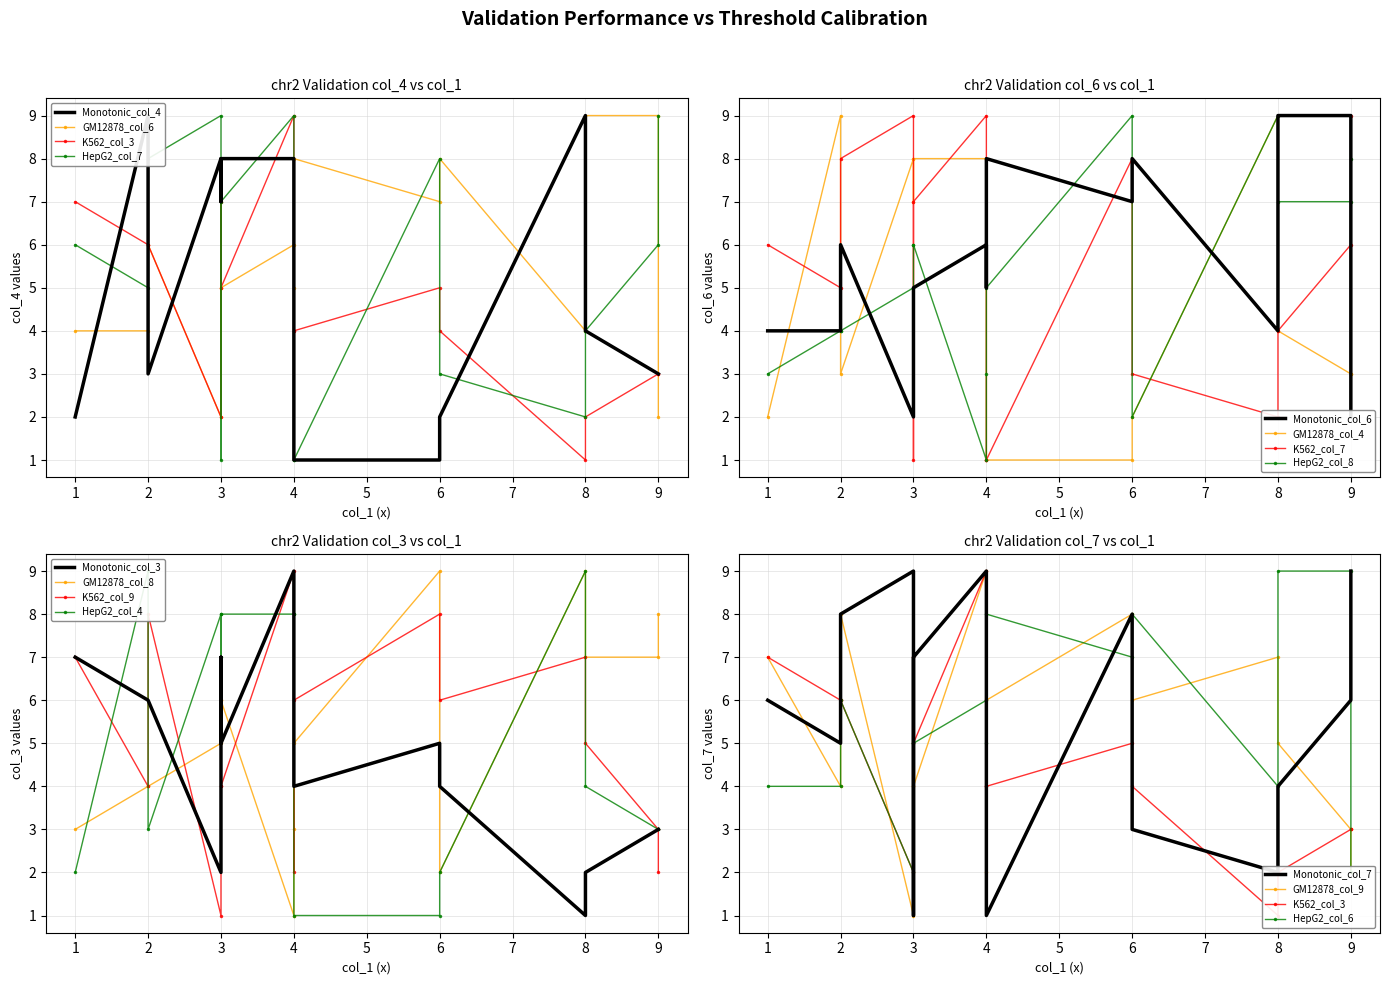

Which series changed the most between 6 and 3?

col_7